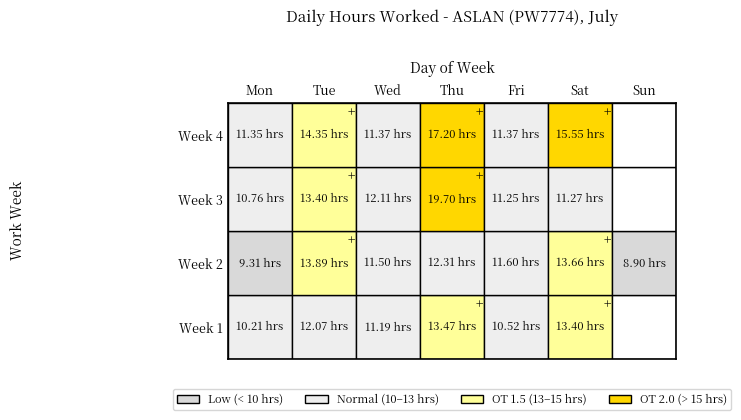

At which label does Week 3 first exceed 11?

Tue